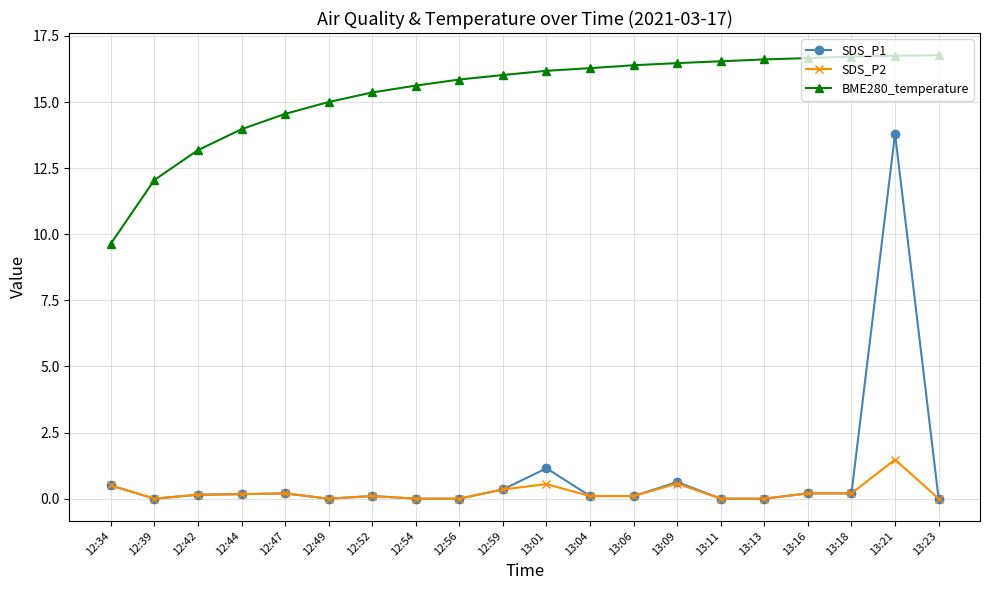

Which series has the widest spread of values?

SDS_P1